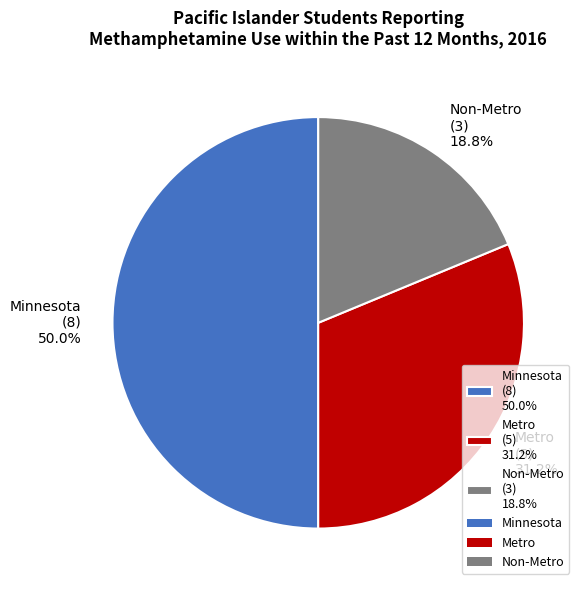

How many slices are in this pie chart?

3